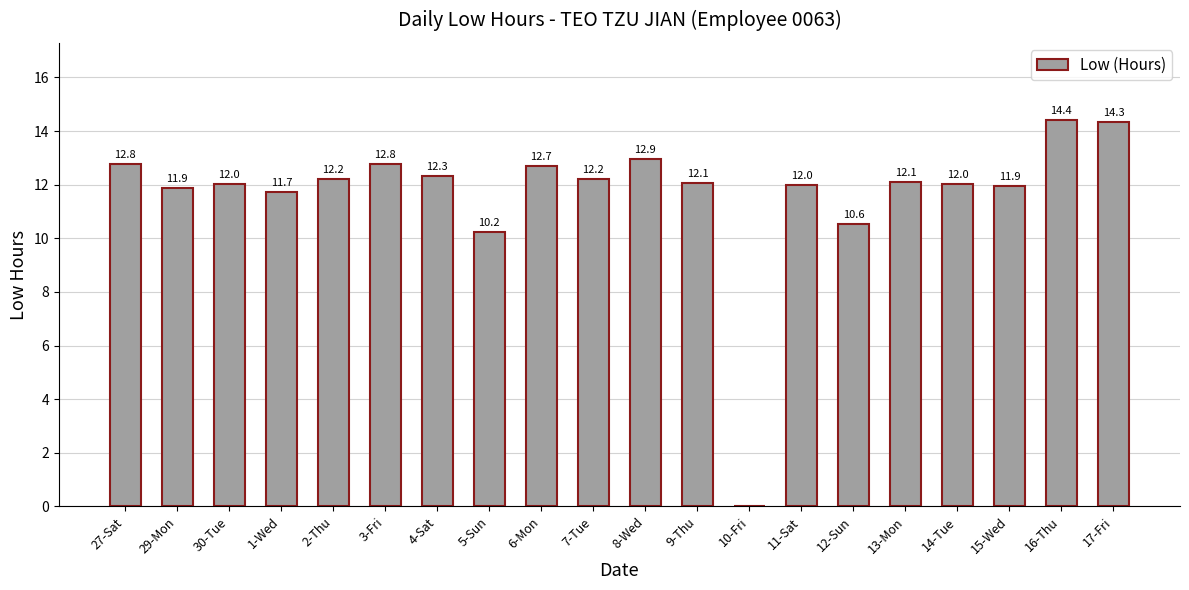

Are the bars grouped side by side (vs. stacked)?

No